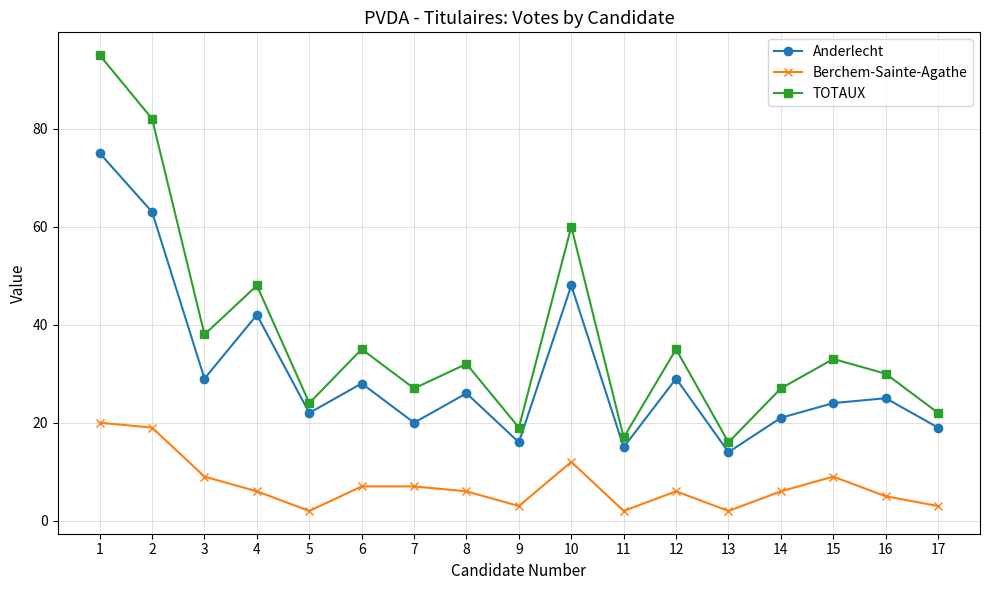

True or false: Anderlecht has a value of 57 at 4.

False